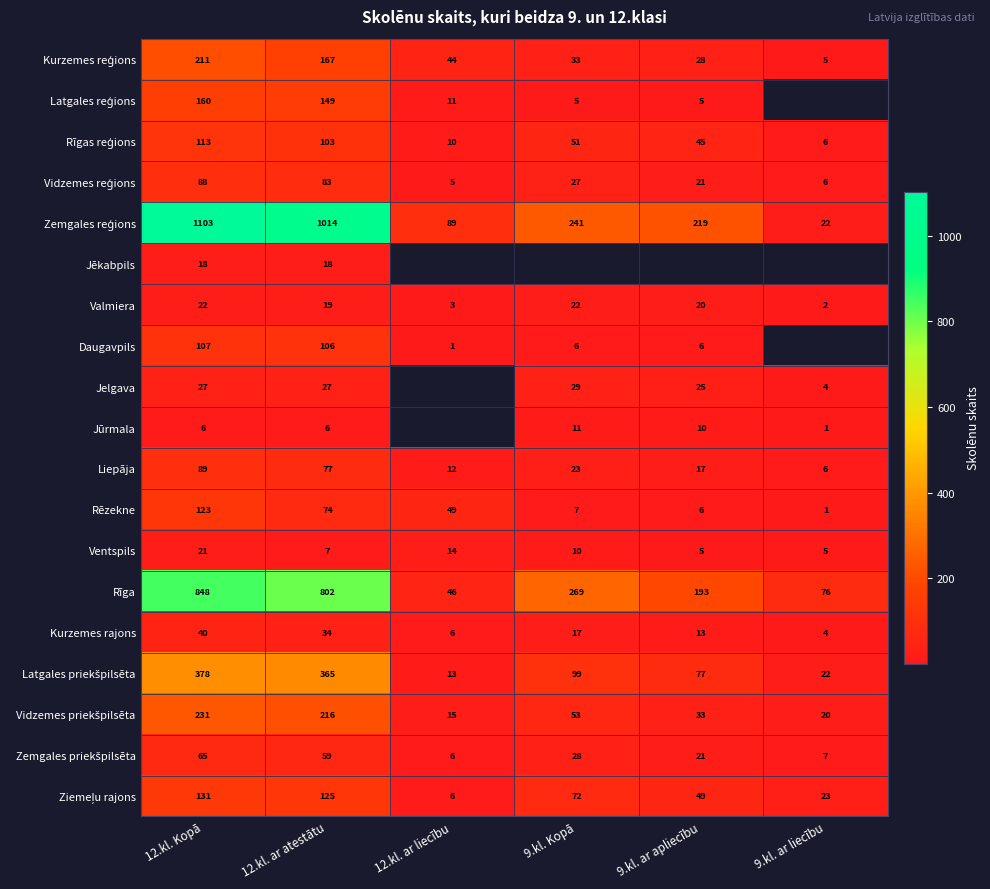

At which category is the sum across all series the highest?

12.kl. Kopā